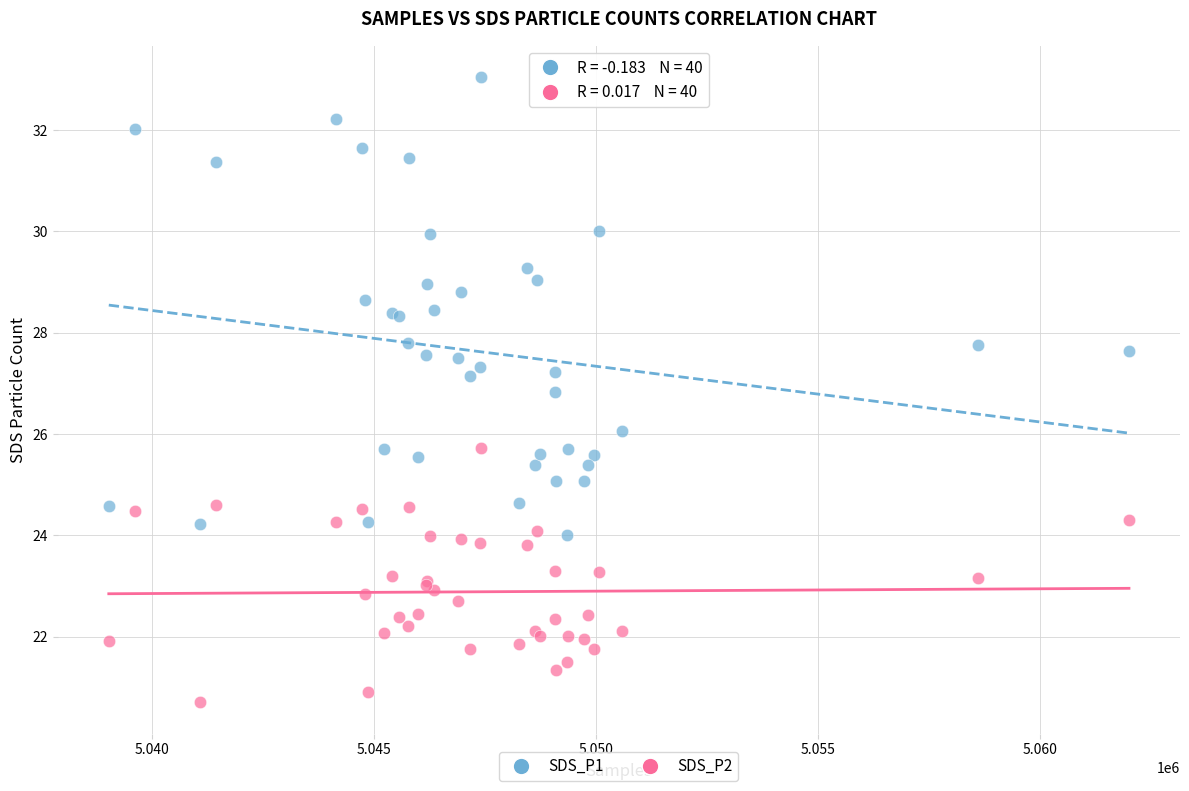

Which series has the widest spread of Y values?

SDS_P1